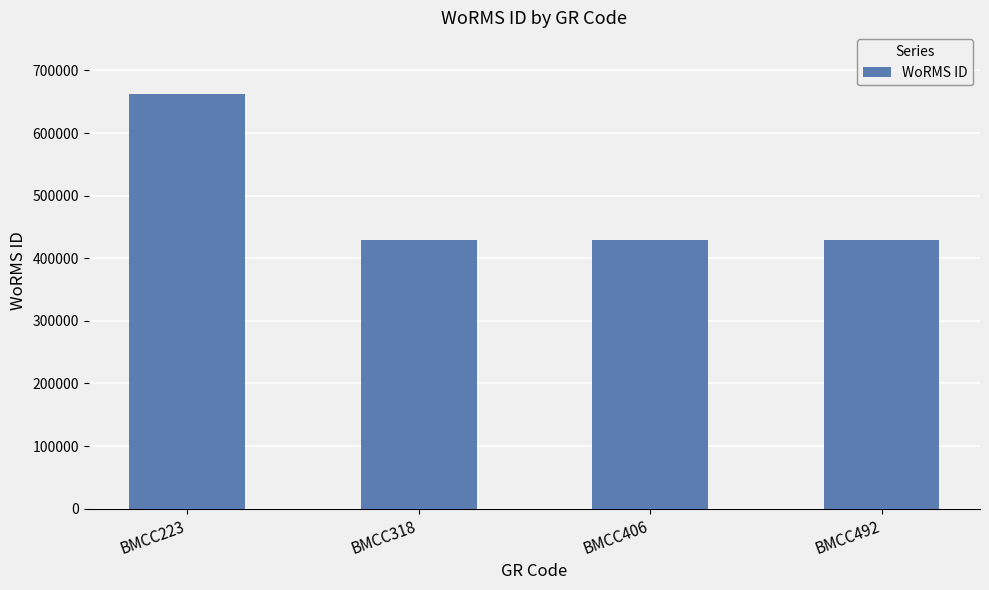

Reading right to left, what are all the values shown in this chart?

BMCC492=428522	BMCC406=428522	BMCC318=428522	BMCC223=661559